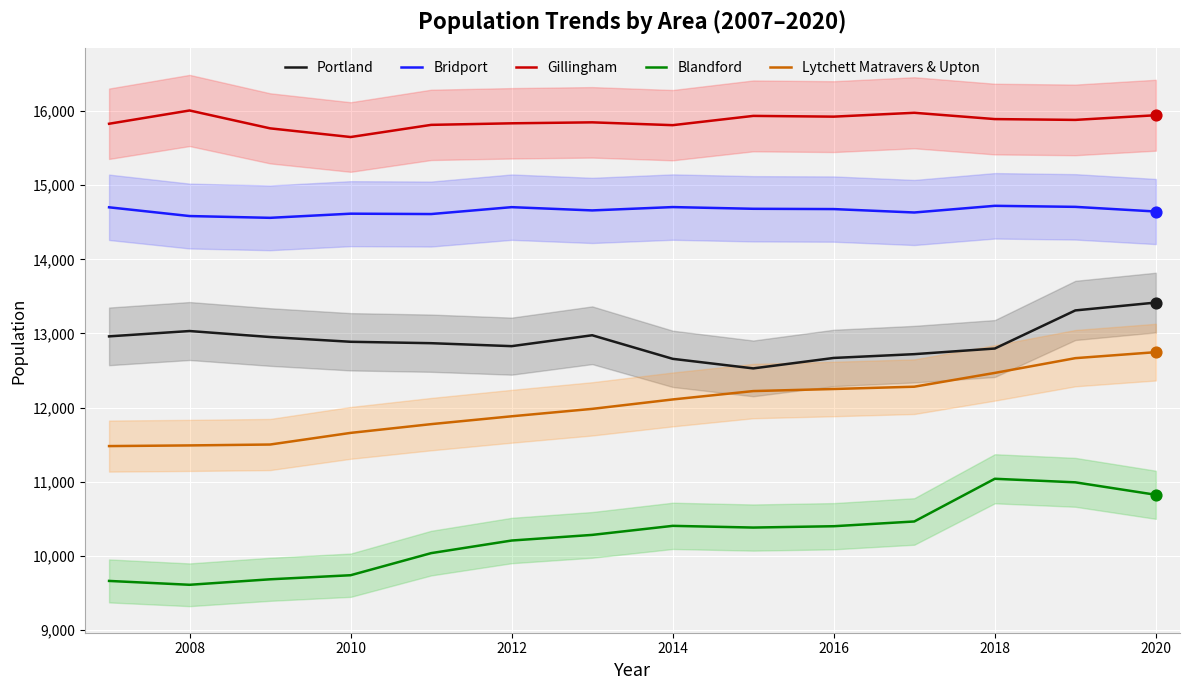

True or false: Blandford and Gillingham intersect in this chart.

False